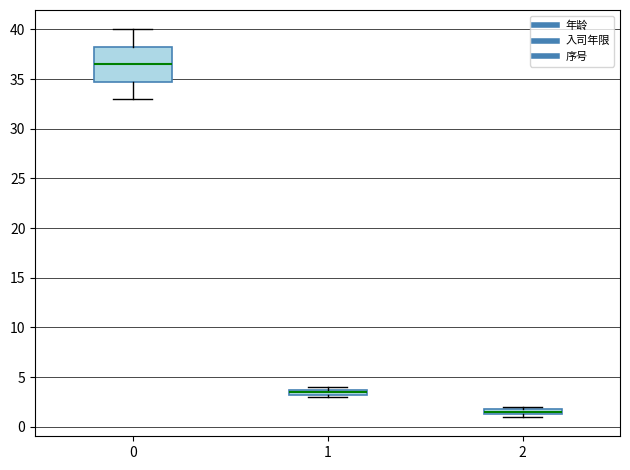

Which box is the tallest, from its lower edge to its upper edge?

0